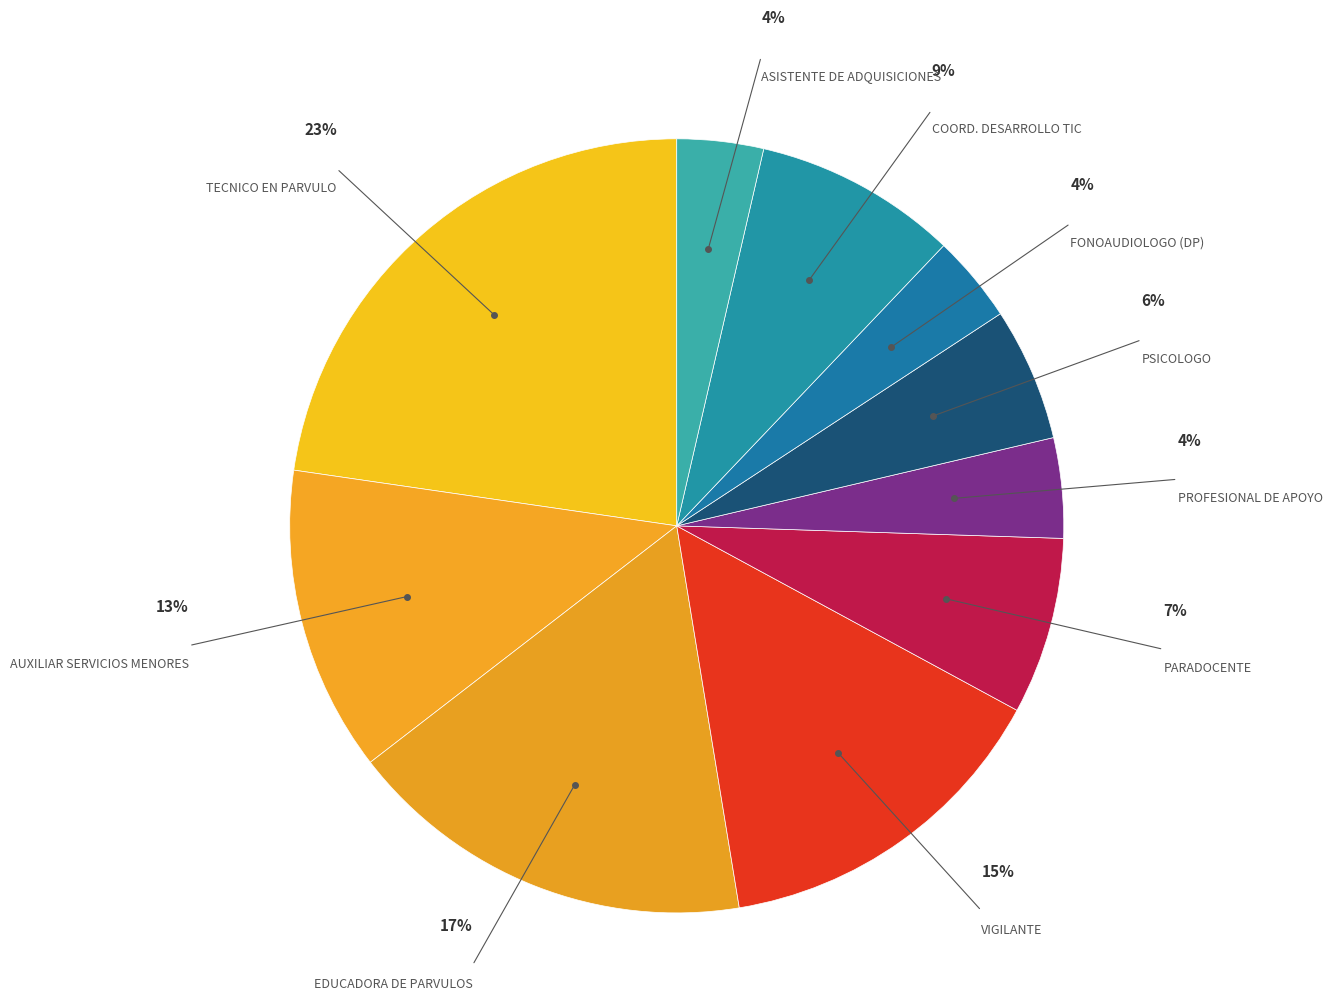

How many segments does this pie chart have?

10